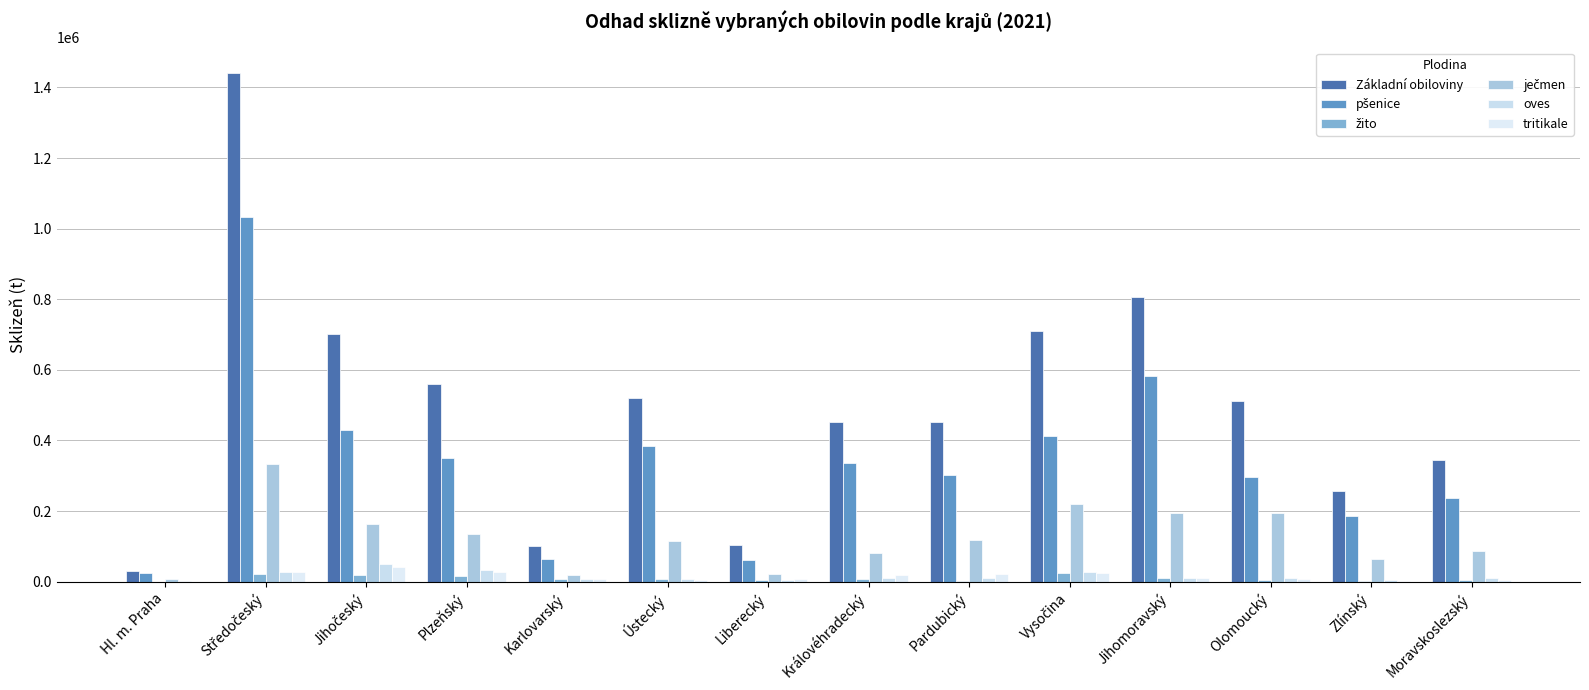

How many categories are shown in the chart?

14